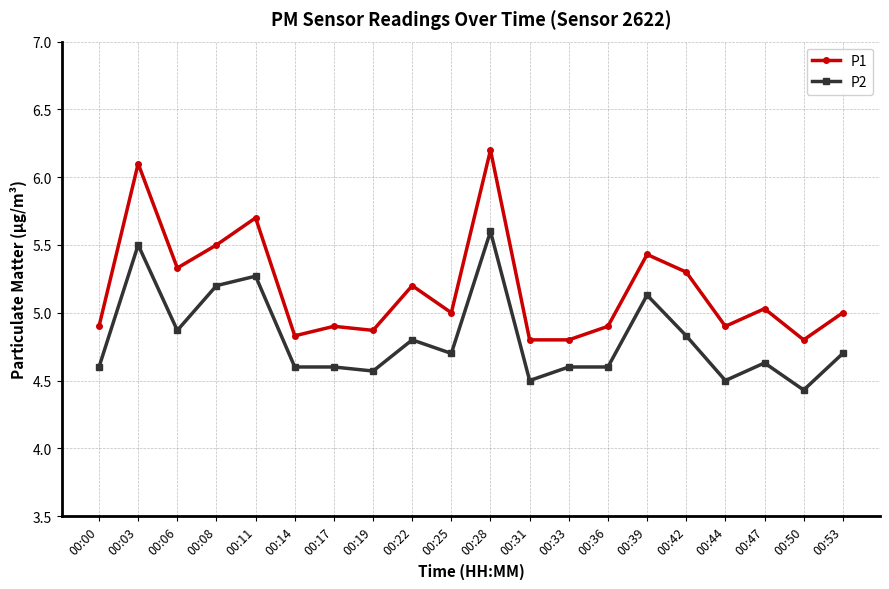

Rank the series at 00:50 from lowest to highest value.

P2, P1